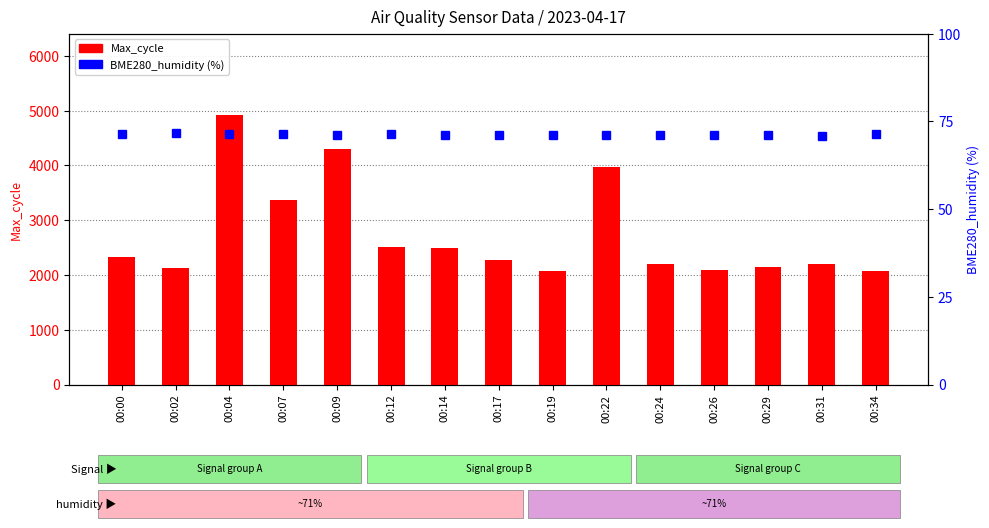

What is the approximate value of Max_cycle at 00:24?

2202.0